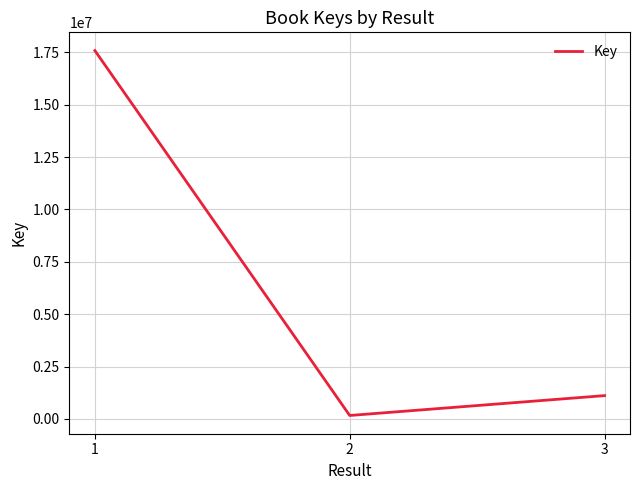

Reading left to right, extract all data points from this chart.

17588817	161670	1109907